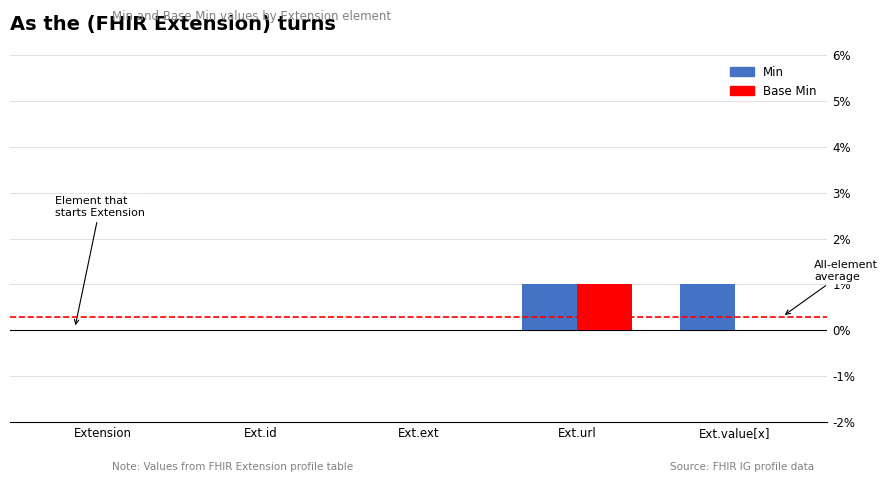

Is the value of Min at Ext.id greater than the value of Base Min at Ext.url?

No